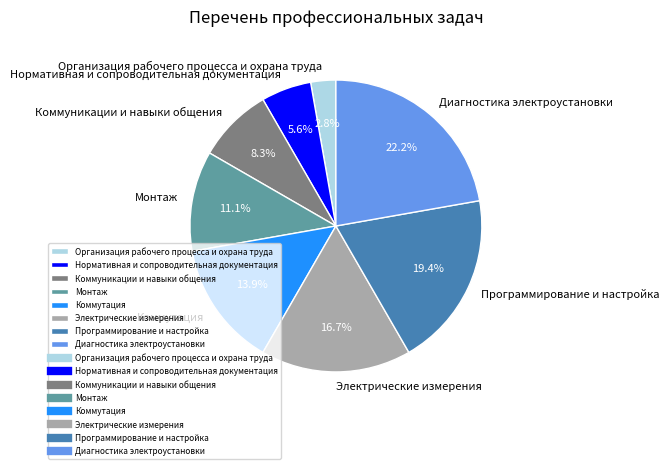

Which category has the biggest portion of the pie?

Диагностика электроустановки